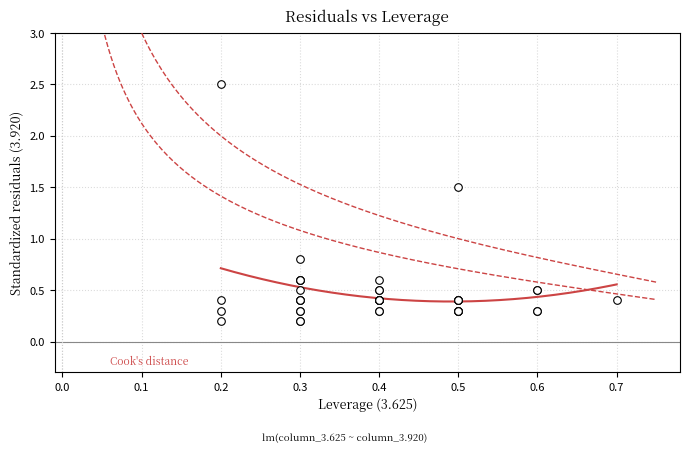

What Y value in the scatter plot is closest to 1?

0.8